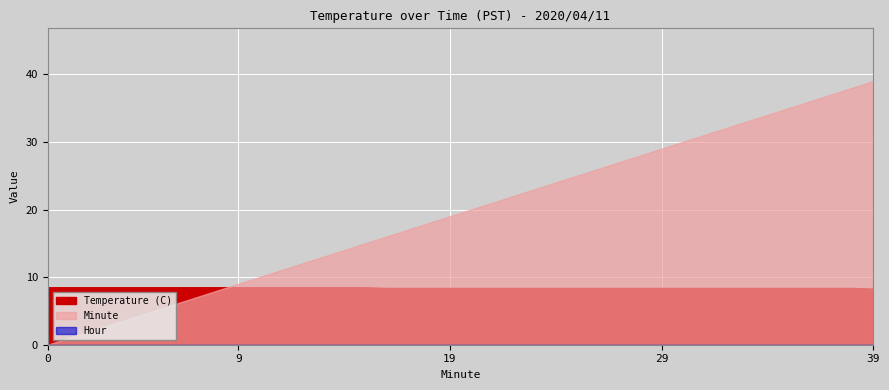

What is the difference between the maximum and second lowest values in the Minute series?

38.0